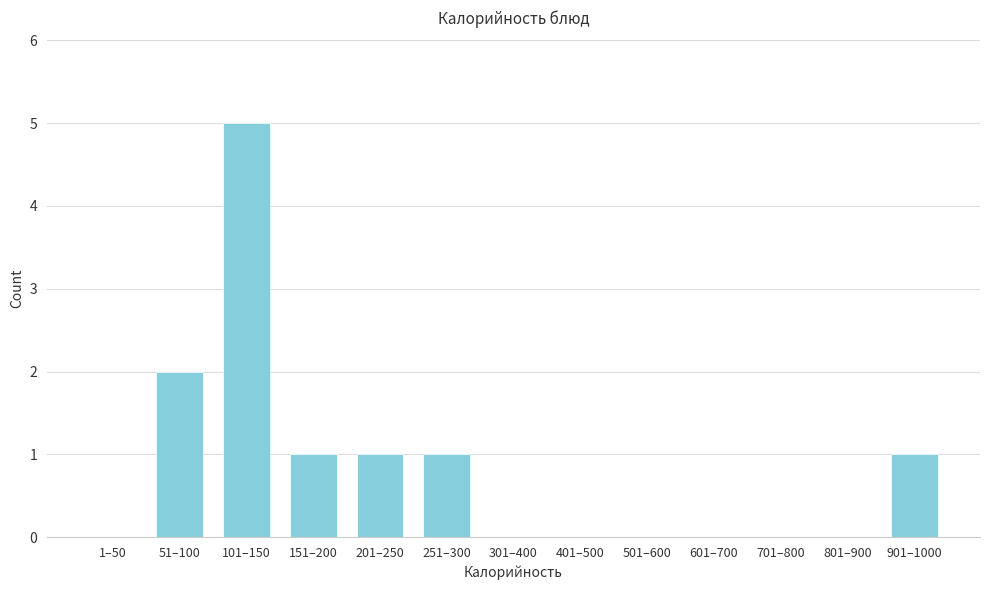

Reading left to right, list all the values displayed in this chart.

1–50=0	51–100=2	101–150=5	151–200=1	201–250=1	251–300=1	301–400=0	401–500=0	501–600=0	601–700=0	701–800=0	801–900=0	901–1000=1